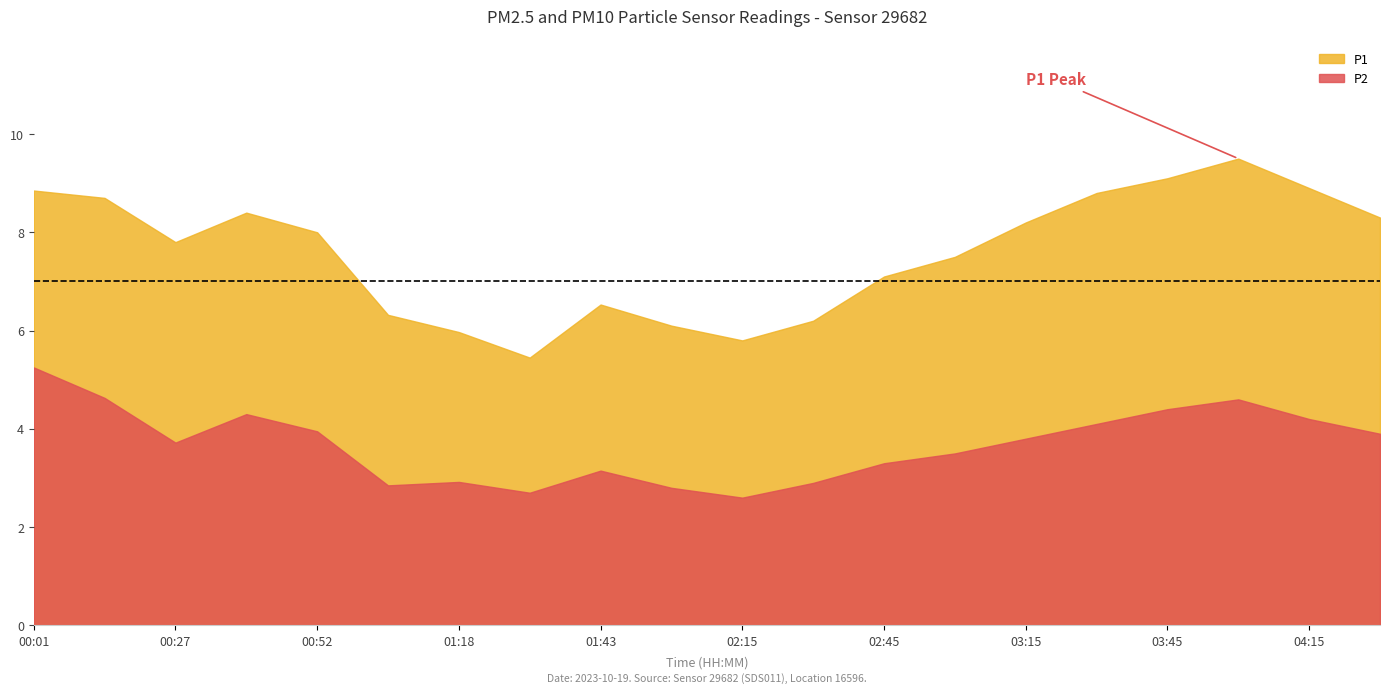

Is it true that P1 equals 7.1 at 02:45?

True